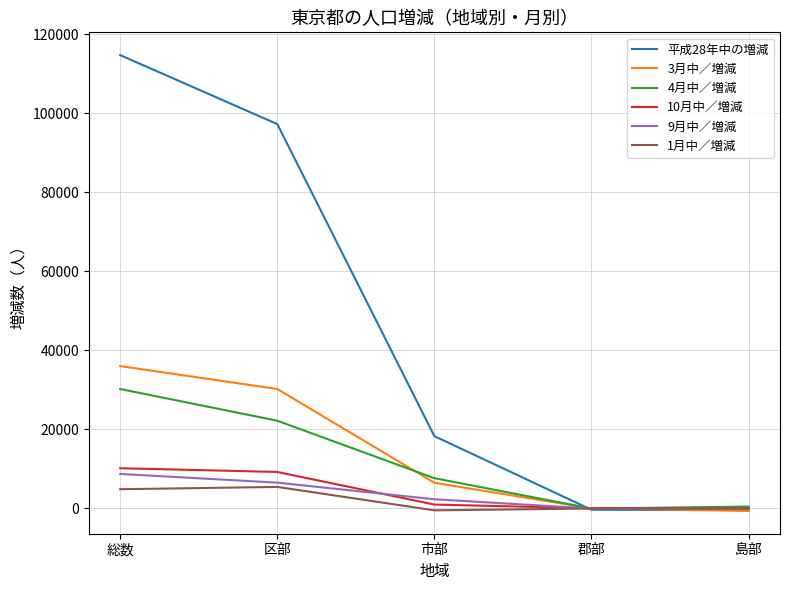

Which series has the largest total across all categories?

平成28年中の増減